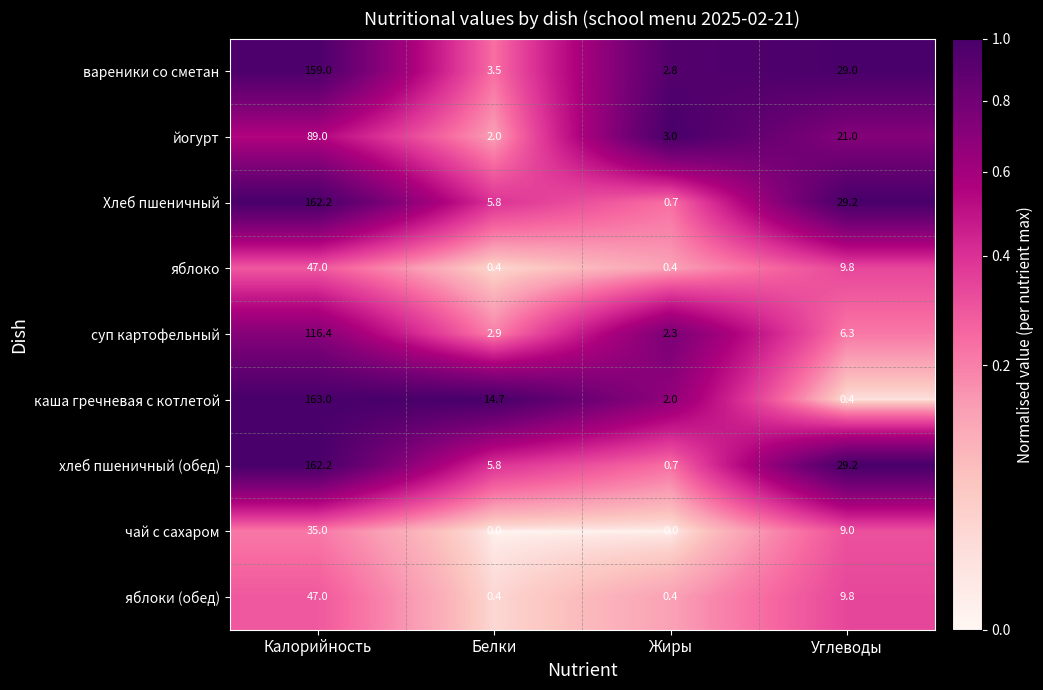

What is the total value across all series at Белки?

35.5